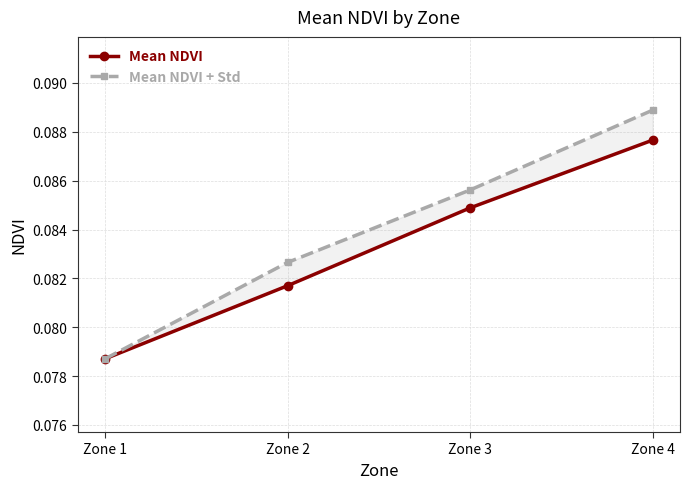

Reading left to right, transcribe all the data shown in this chart.

Mean NDVI: Zone 1=0.1	Zone 2=0.1	Zone 3=0.1	Zone 4=0.1
Mean NDVI + Std: Zone 1=0.1	Zone 2=0.1	Zone 3=0.1	Zone 4=0.1